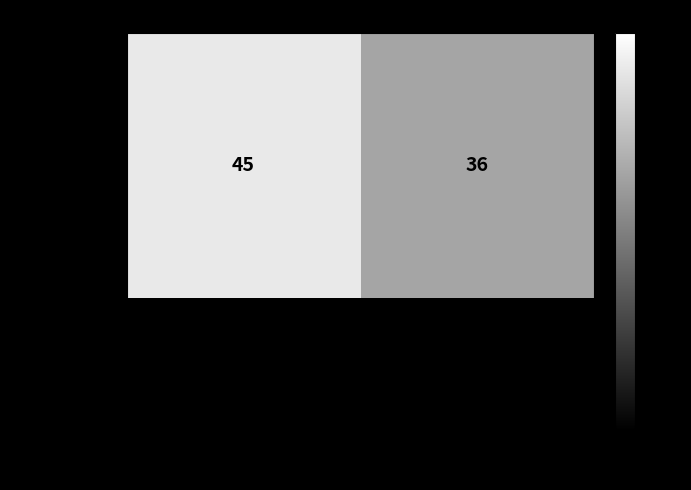

Is it true that the value at 陈思茹 is 48?

False